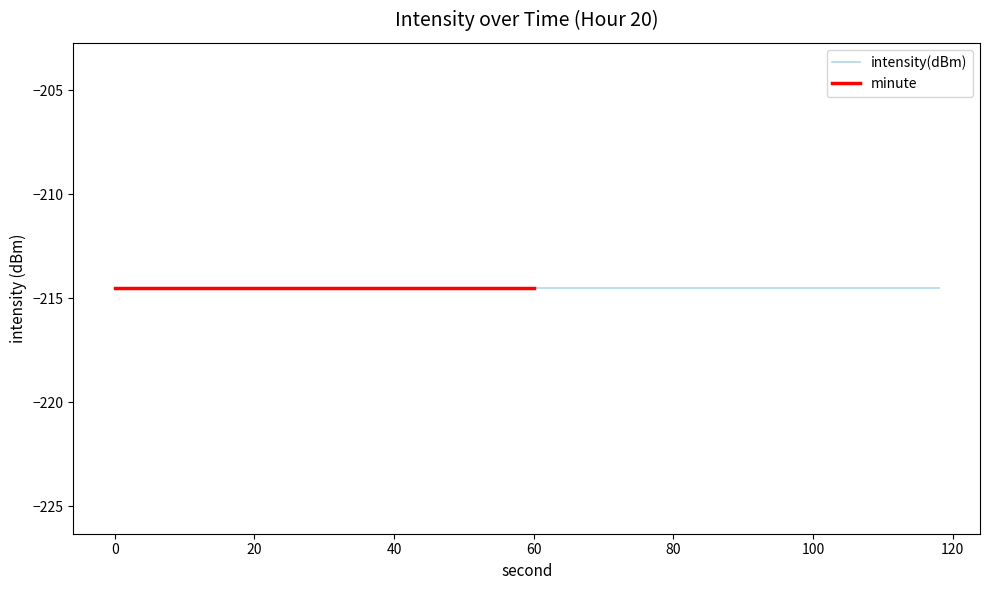

True or false: intensity(dBm) has more than 1 points higher than both neighbors.

False